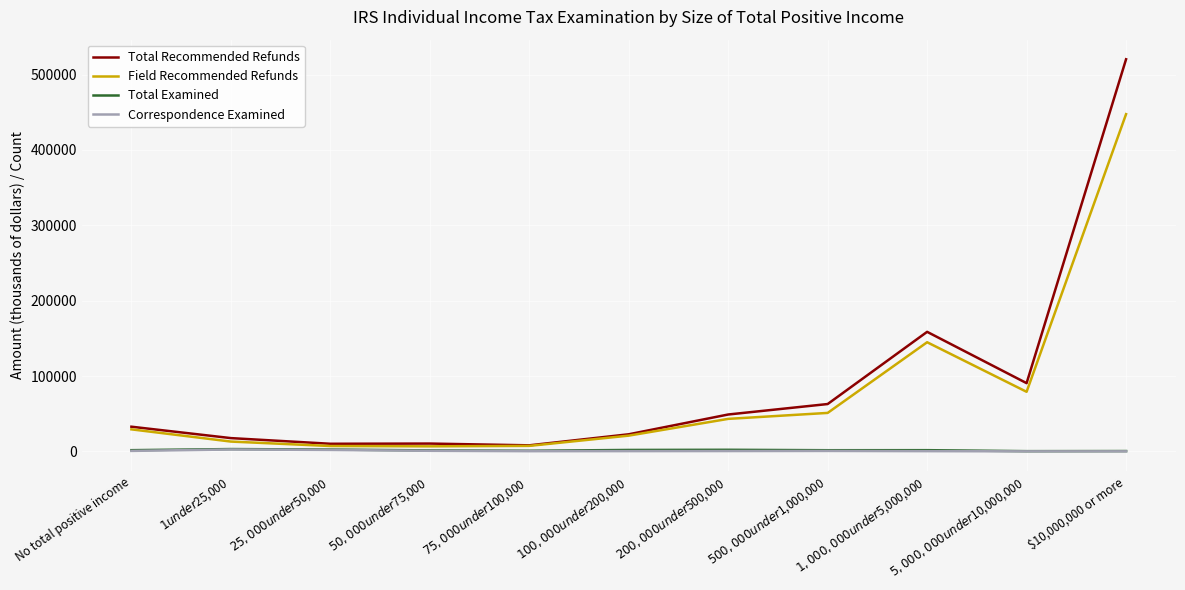

At which category is the sum across all series the highest?

$10,000,000 or more